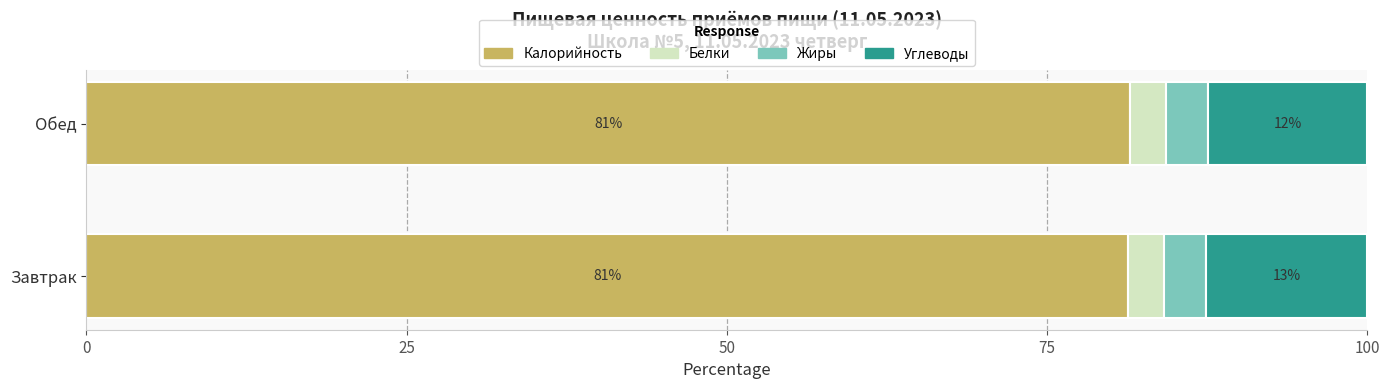

What is the total value across all series at Завтрак?

100.0